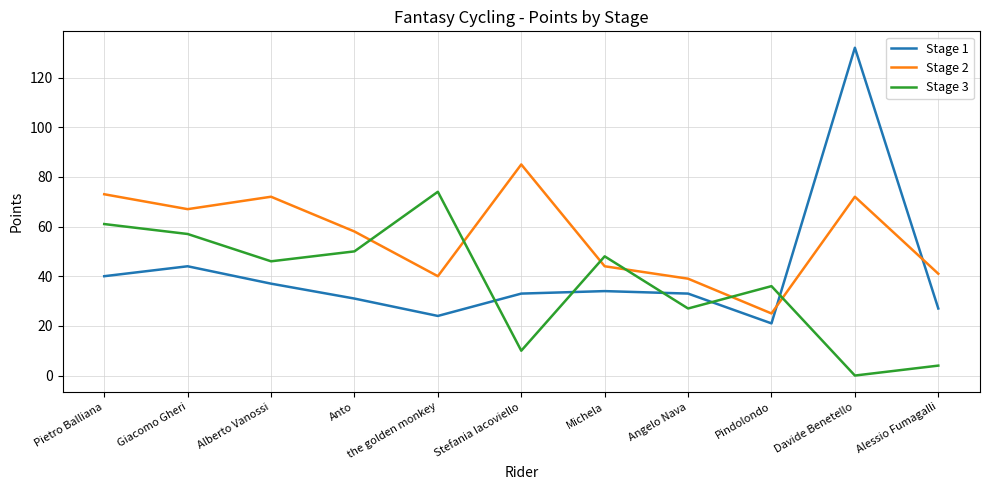

True or false: Stage 1 and Stage 2 intersect in this chart.

True